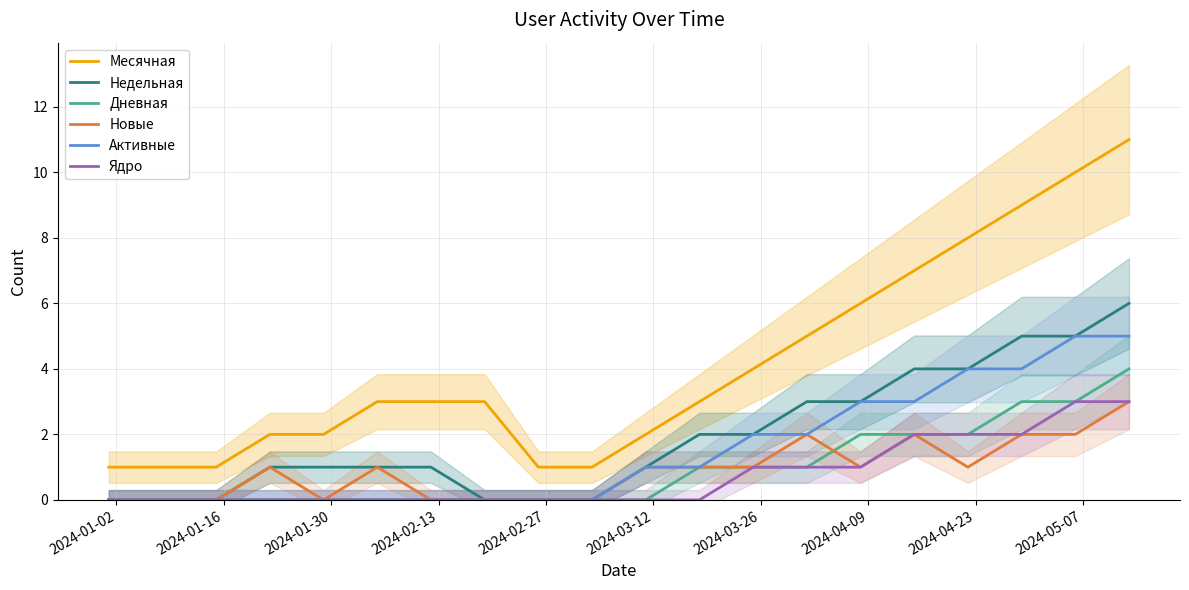

What is the highest value of the Новые series?

3